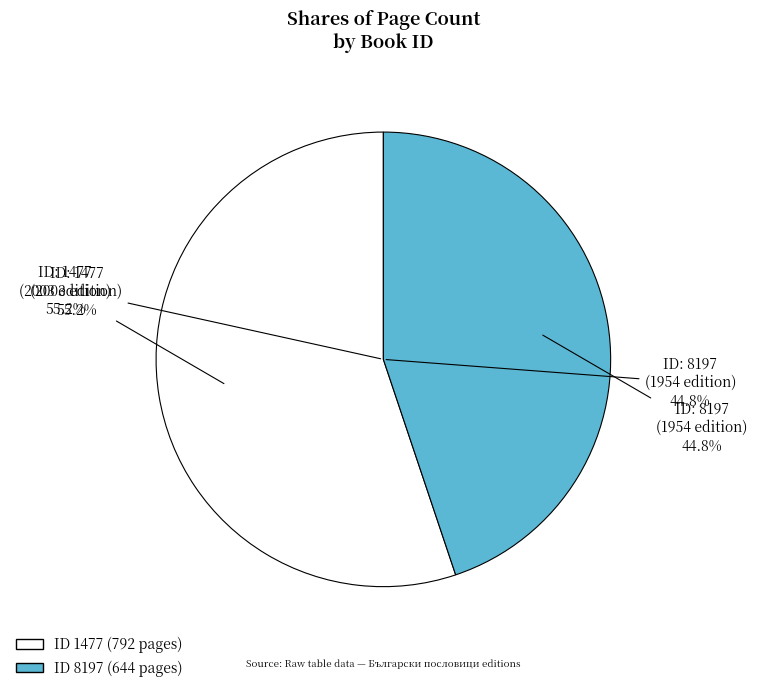

How many segments does this pie chart have?

2